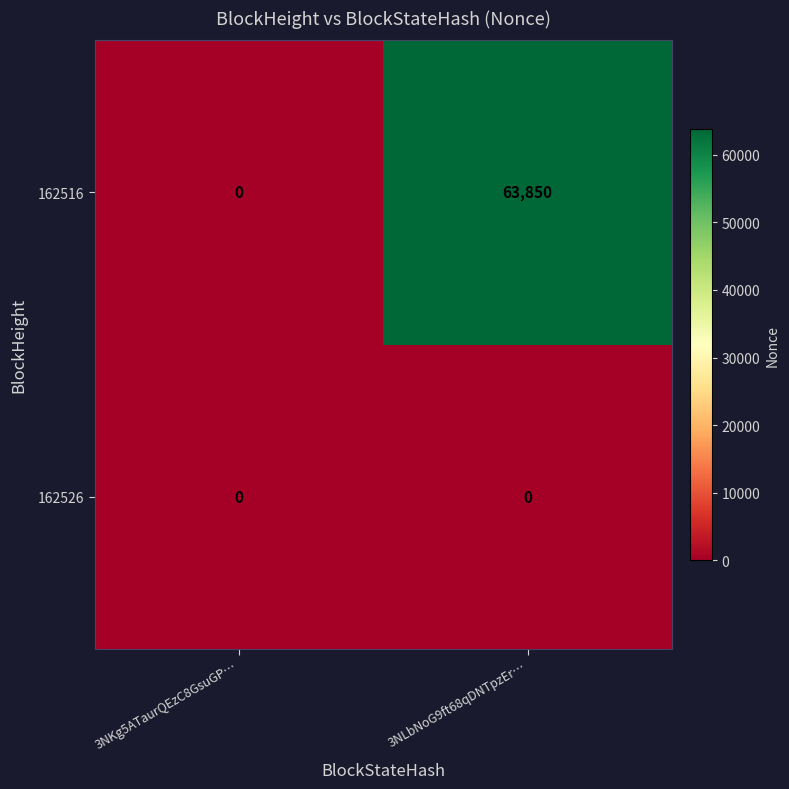

At which category is the sum across all series the highest?

3NLbNoG9ft68qDNTpzEr…